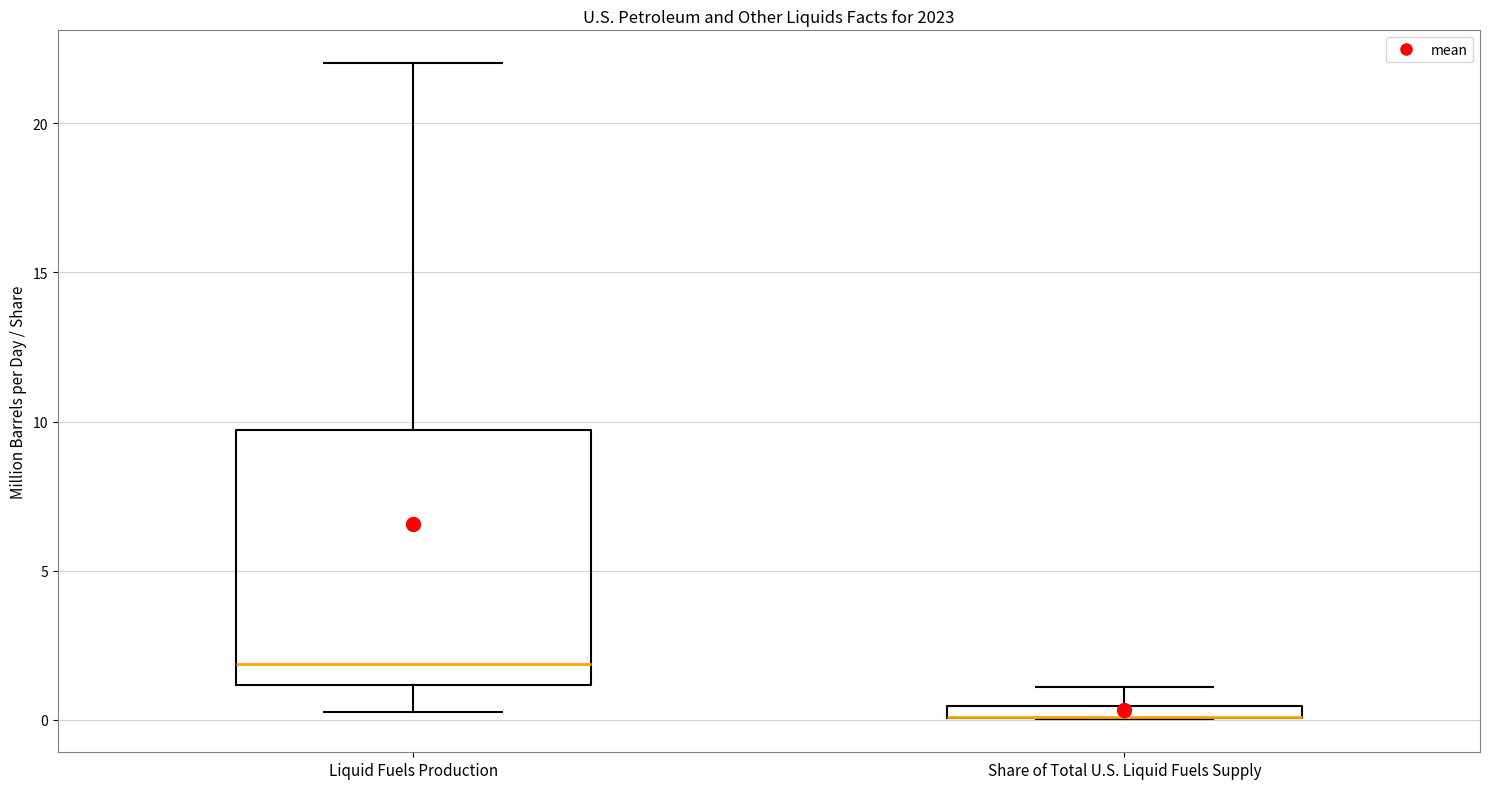

Where does the lower whisker of the box for Liquid Fuels Production end on the y-axis? The values are not printed on the chart, so give them approximately, as read against the axis.

0.0